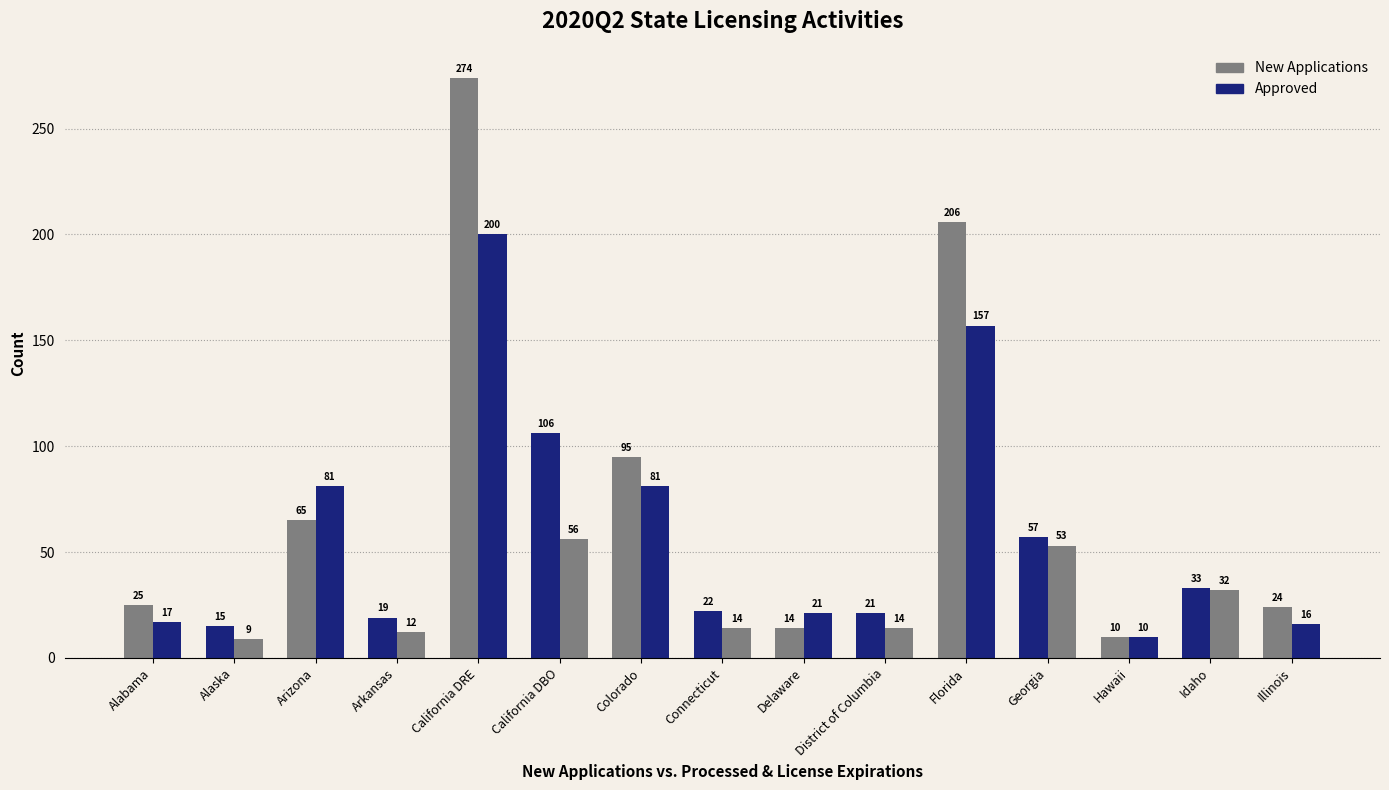

What is the difference between the maximum and minimum values in the New Applications series?

264